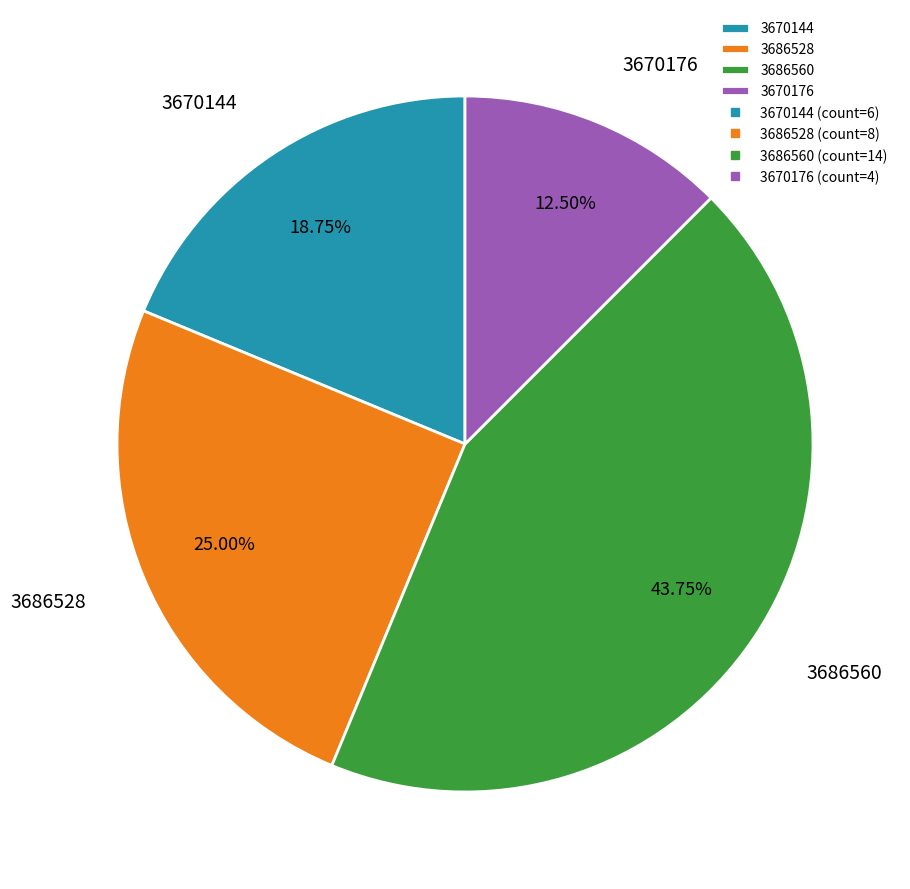

Rank the categories by value from lowest to highest.

3670176, 3670144, 3686528, 3686560